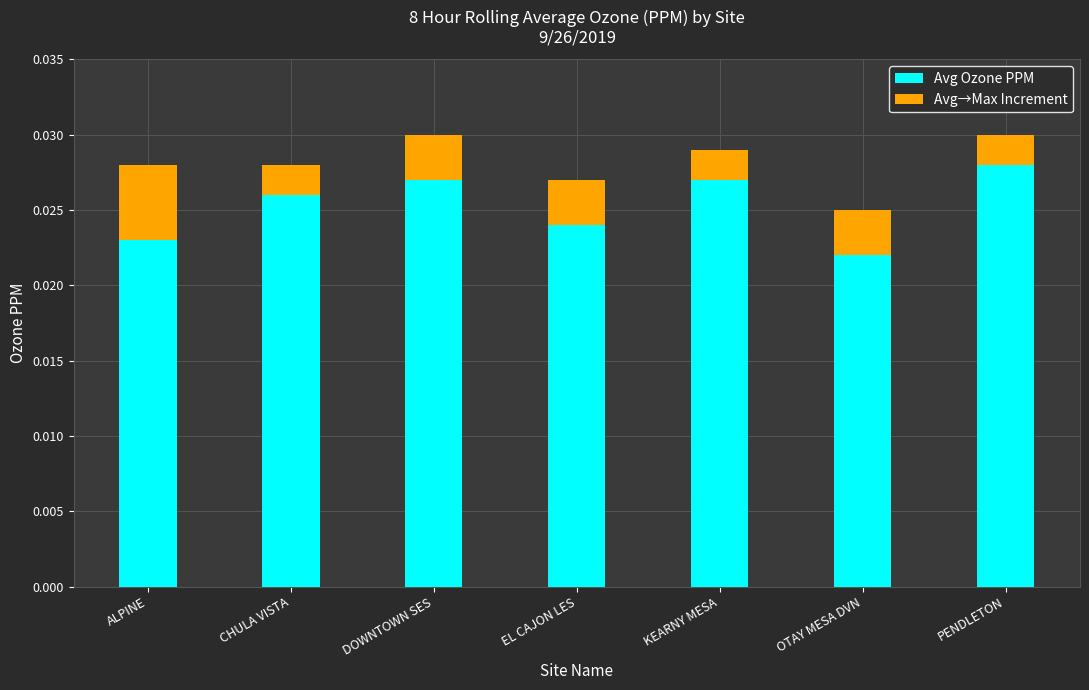

How many Avg Ozone PPM values are between 0 and 1?

7